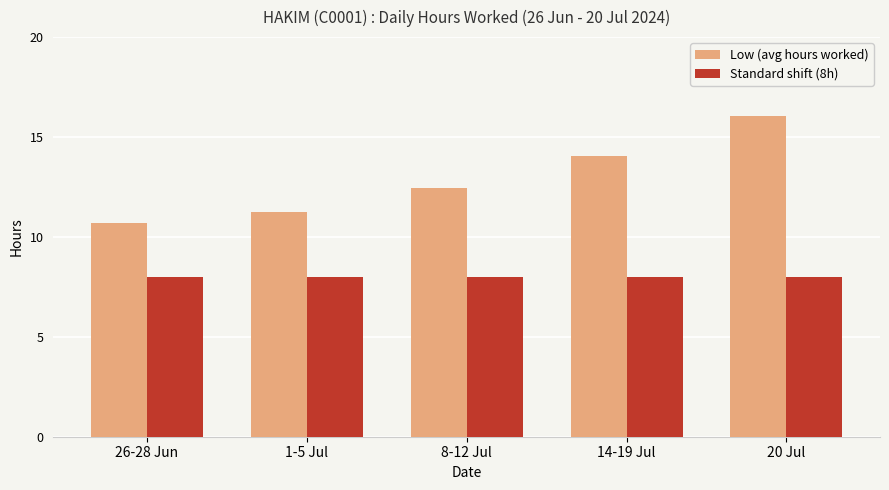

At how many categories does at least one series exceed 8?

5